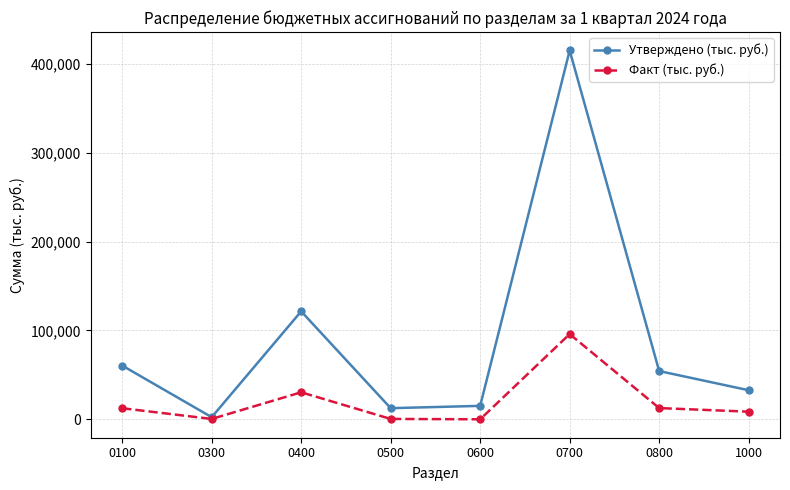

List the series in order of their overall mean, highest first.

Утверждено (тыс. руб.), Факт (тыс. руб.)